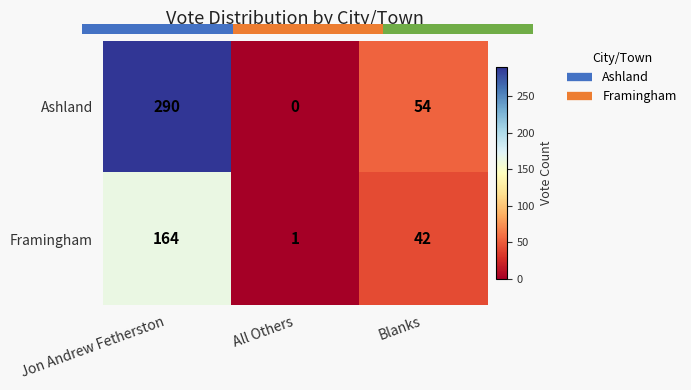

Count the number of data series in this chart.

2